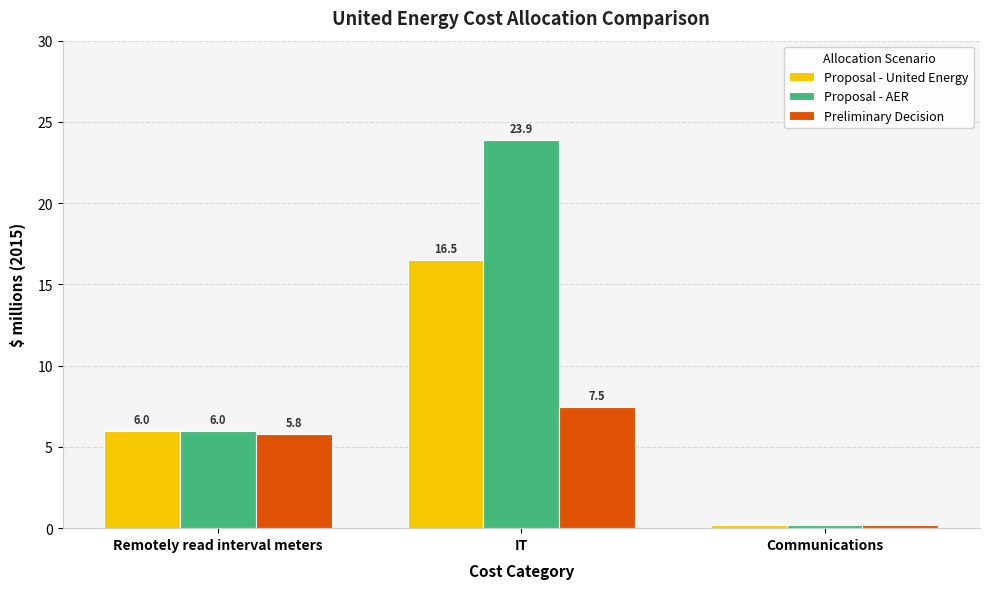

What are all the series names shown in the legend?

Proposal - United Energy, Proposal - AER, Preliminary Decision